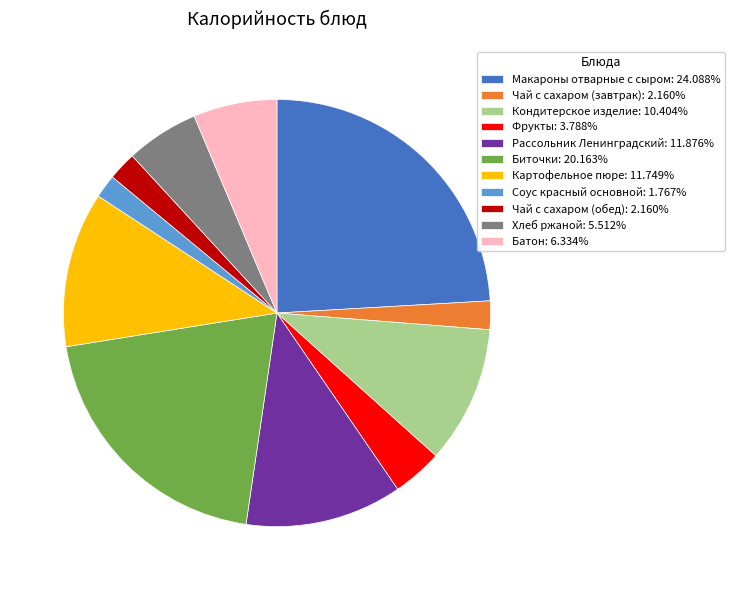

What is the ratio of the value at Чай с сахаром (обед): 2.160% to the value at Чай с сахаром (завтрак): 2.160%?

1.0